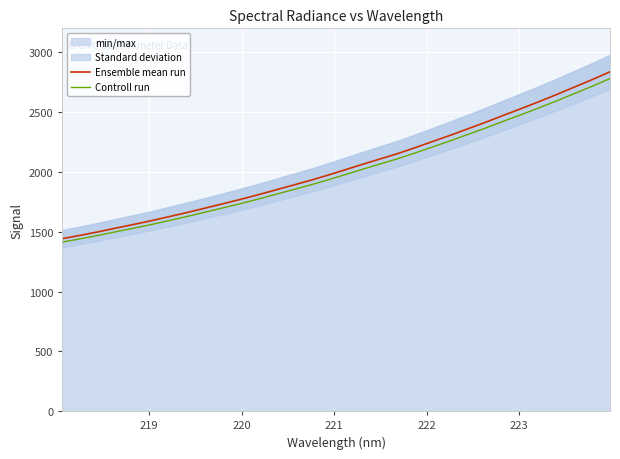

What is the value of the Ensemble mean run point at the 8th from the left?

1658.5